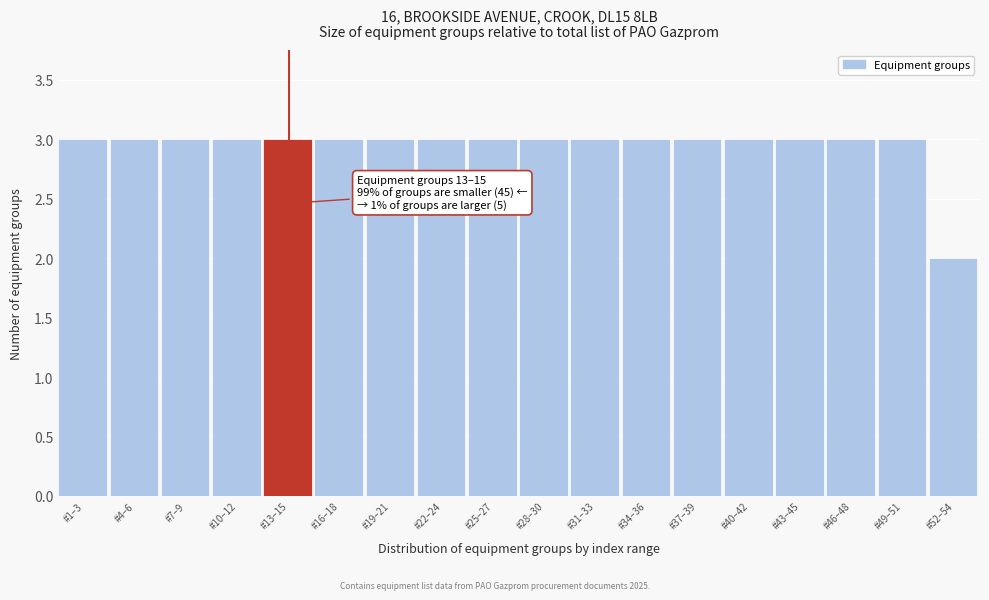

Reading right to left, transcribe all the data shown in this chart.

#52–54=2	#49–51=3	#46–48=3	#43–45=3	#40–42=3	#37–39=3	#34–36=3	#31–33=3	#28–30=3	#25–27=3	#22–24=3	#19–21=3	#16–18=3	#13–15=3	#10–12=3	#7–9=3	#4–6=3	#1–3=3